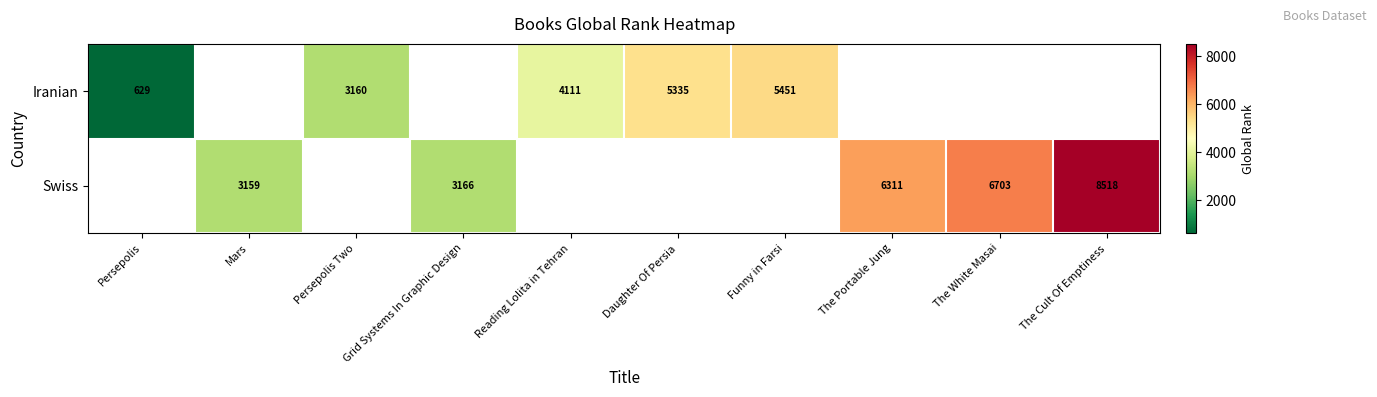

The value of Swiss at Mars is 4699. True or false?

False